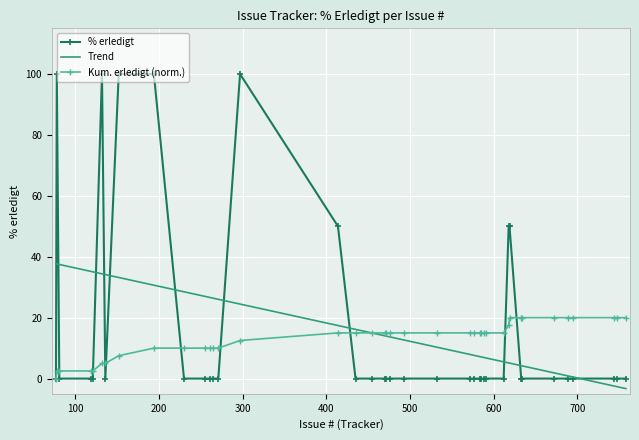

Rank the series by their maximum value, from highest to lowest.

% erledigt, Trend, Kum. erledigt (norm.)